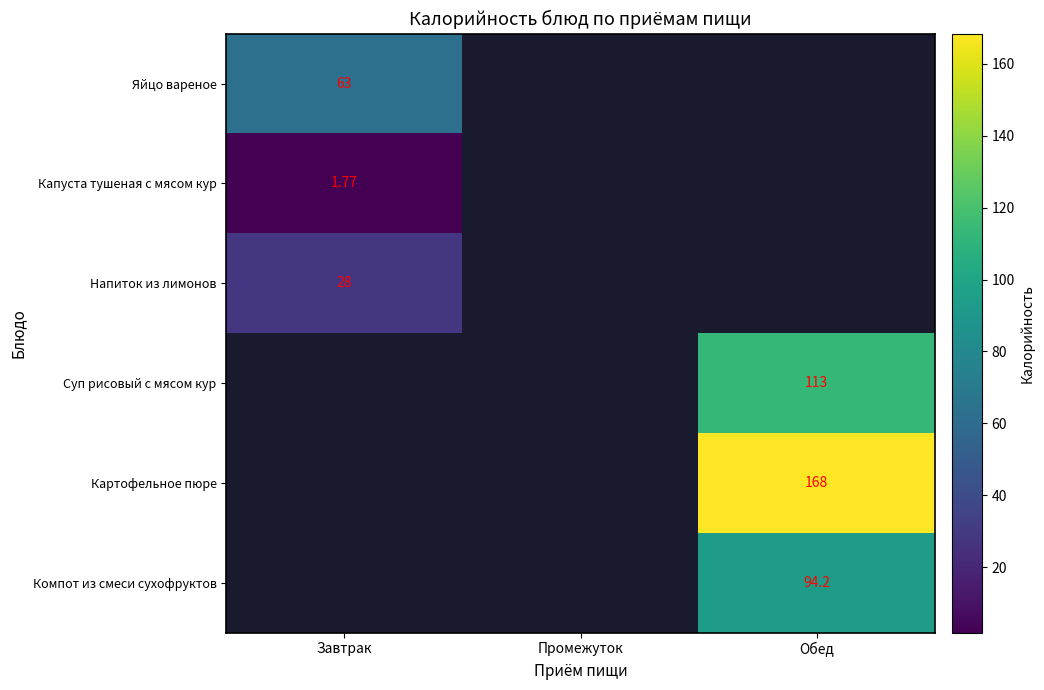

Which series has the widest spread of values?

Яйцо вареное